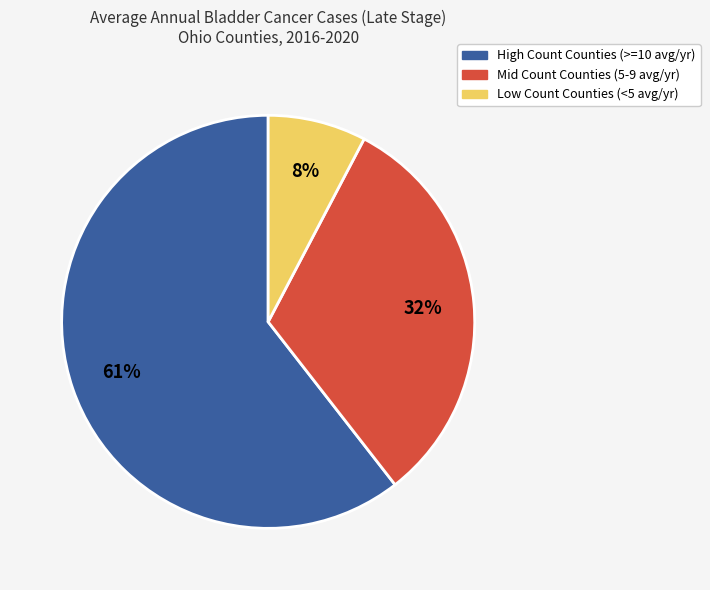

Is there any slice that represents more than half of the pie?

Yes